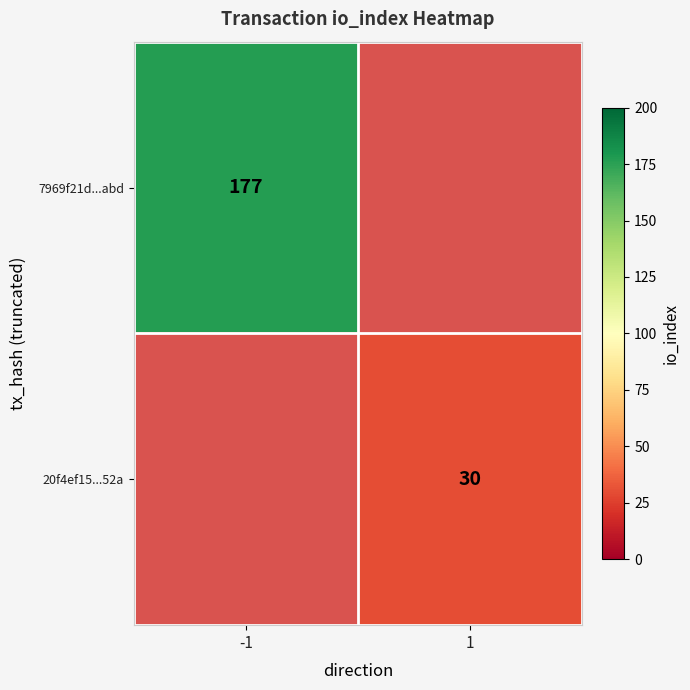

Is the value of 7969f21d...abd at -1 greater than the value of 20f4ef15...52a at 1?

Yes